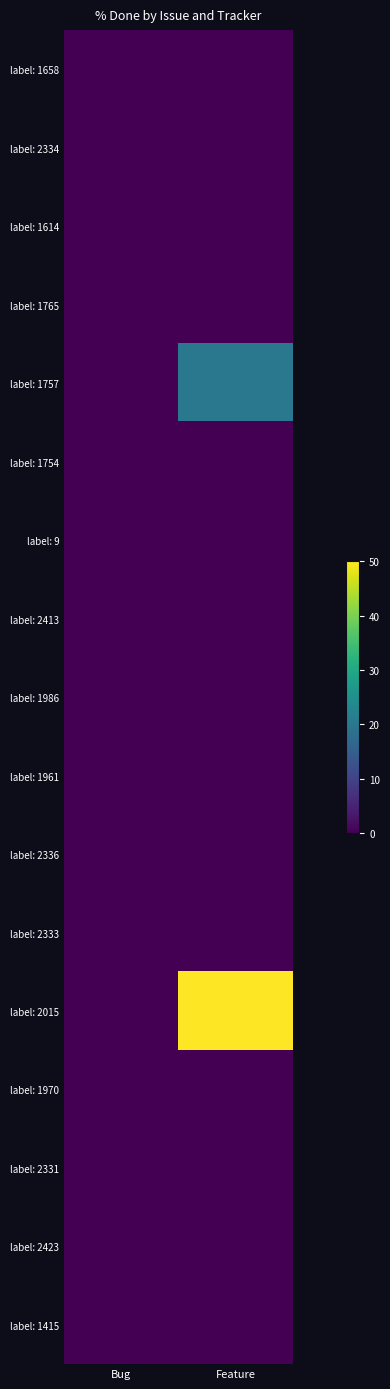

Reading left to right, what are all the values shown in this chart?

label: 1658: Bug=0	Feature=0
label: 2334: Bug=0	Feature=0
label: 1614: Bug=0	Feature=0
label: 1765: Bug=0	Feature=0
label: 1757: Bug=0	Feature=20
label: 1754: Bug=0	Feature=0
label: 9: Bug=0	Feature=0
label: 2413: Bug=0	Feature=0
label: 1986: Bug=0	Feature=0
label: 1961: Bug=0	Feature=0
label: 2336: Bug=0	Feature=0
label: 2333: Bug=0	Feature=0
label: 2015: Bug=0	Feature=50
label: 1970: Bug=0	Feature=0
label: 2331: Bug=0	Feature=0
label: 2423: Bug=0	Feature=0
label: 1415: Bug=0	Feature=0